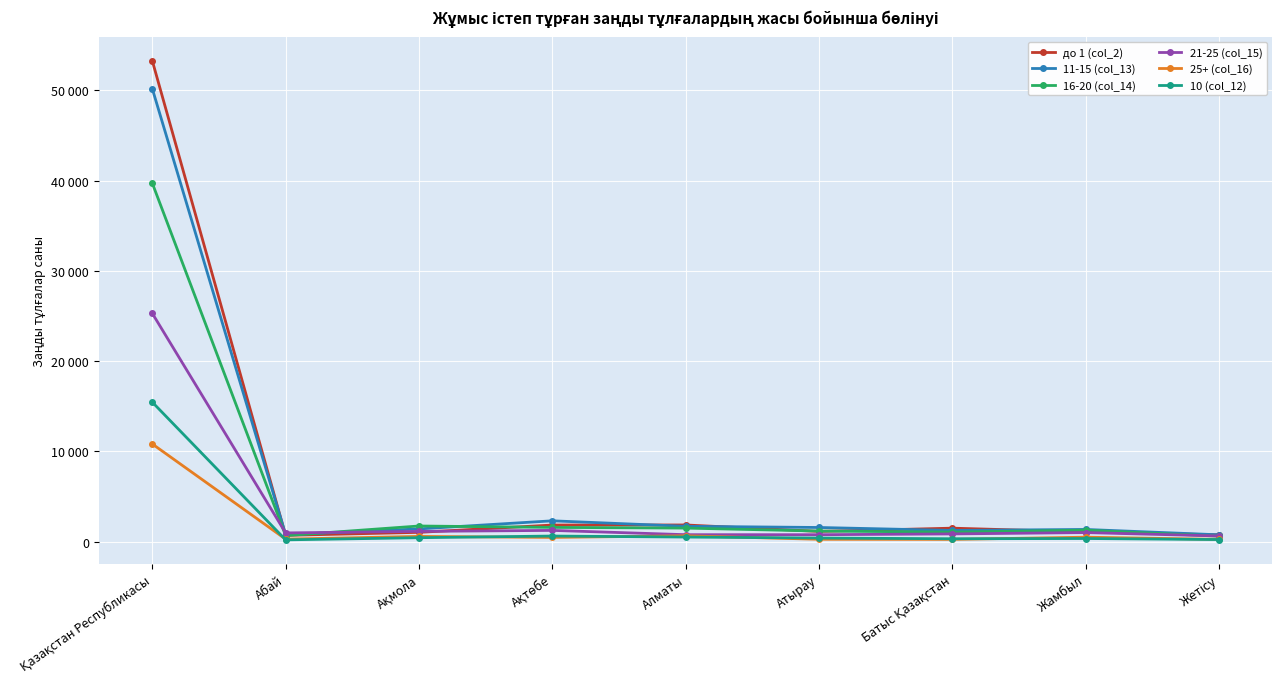

What is the difference between the 11-15 (col_13) values at Абай and Алматы?

924